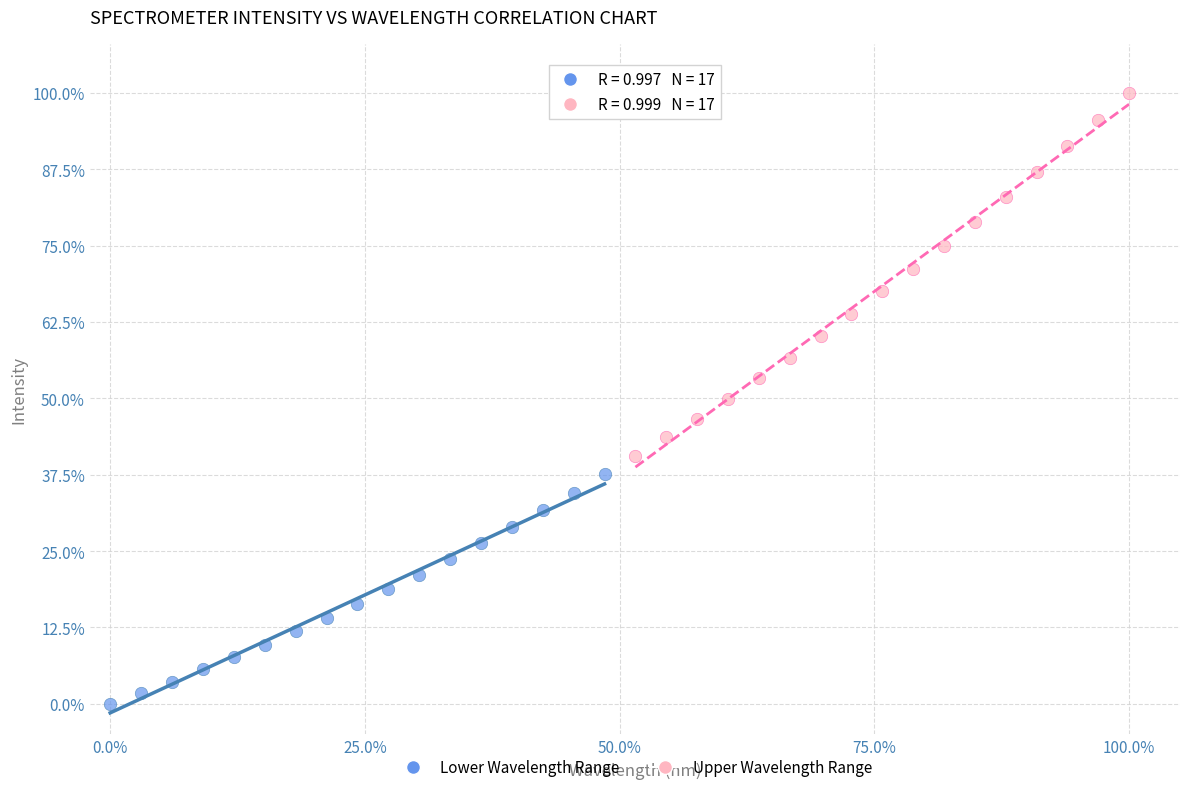

Which series contains the highest Y value?

Upper Wavelength Range